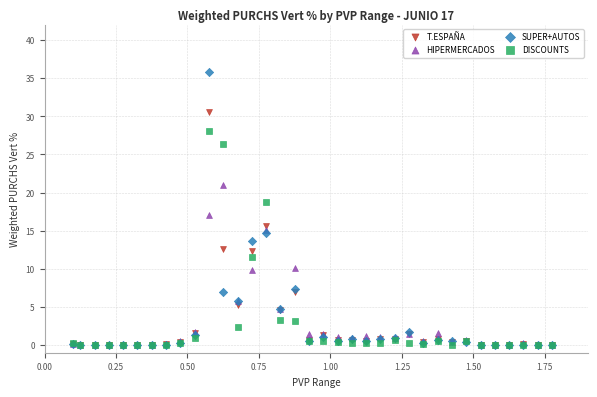

Which series reaches the maximum Y coordinate?

SUPER+AUTOS